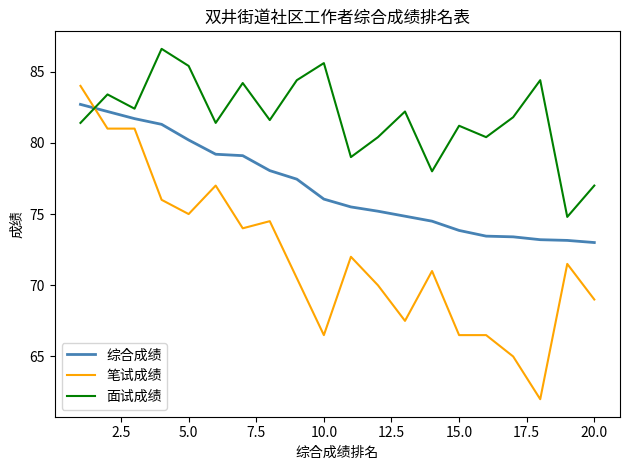

Which series has the largest range (max minus min)?

笔试成绩